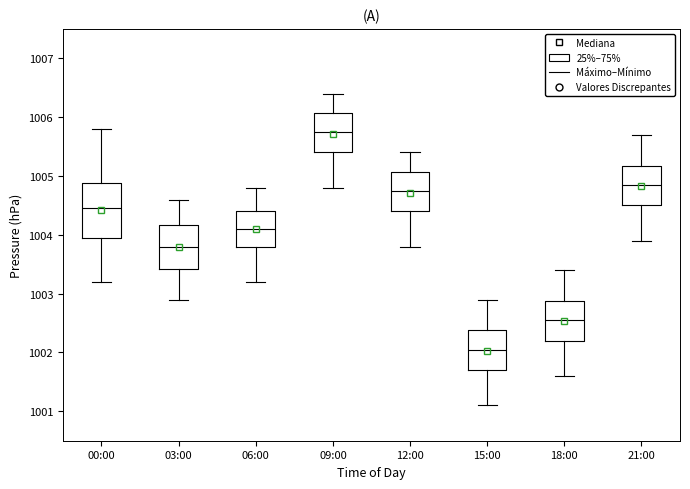

Where is the upper edge of the box for 09:00 on the y-axis? The values are not printed on the chart, so give them approximately, as read against the axis.

1006.1